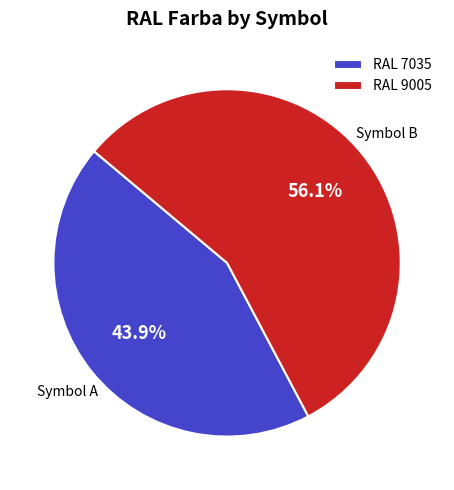

Is the sum of RAL 9005 and RAL 7035 greater than half?

Yes